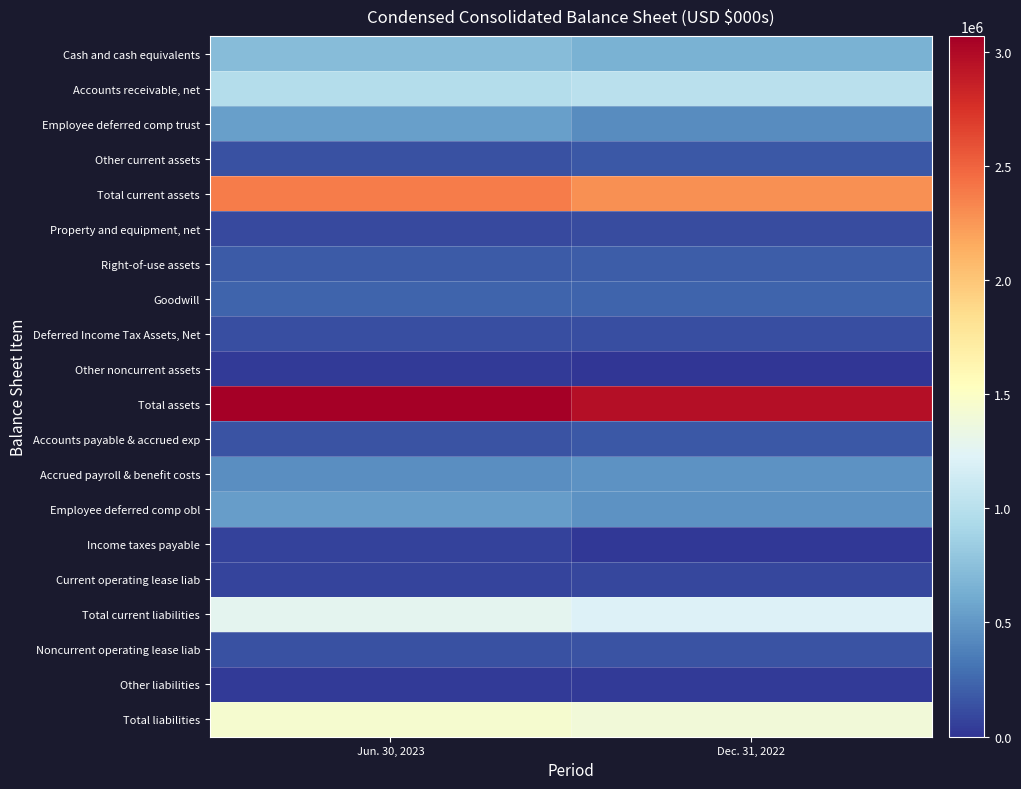

How many categories are shown in the chart?

2